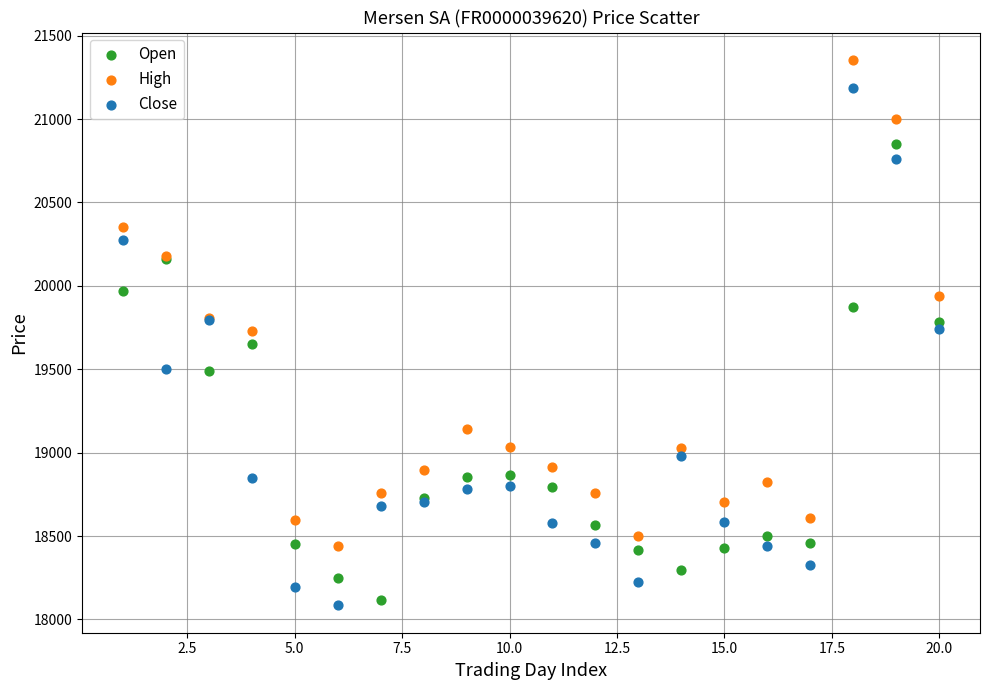

Which series reaches the maximum Y coordinate?

High